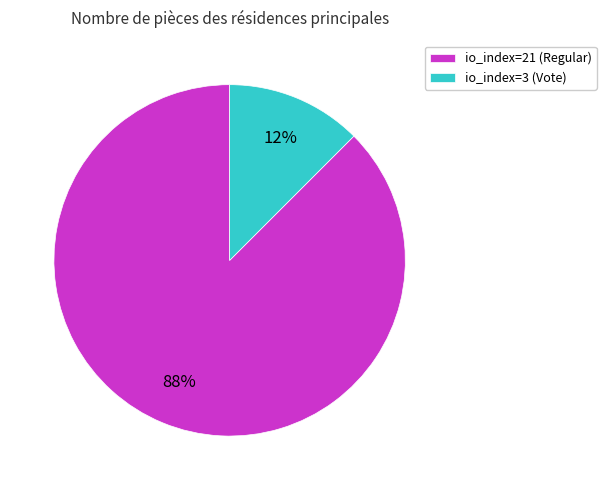

To the nearest percent, what is the average slice percentage?

50%